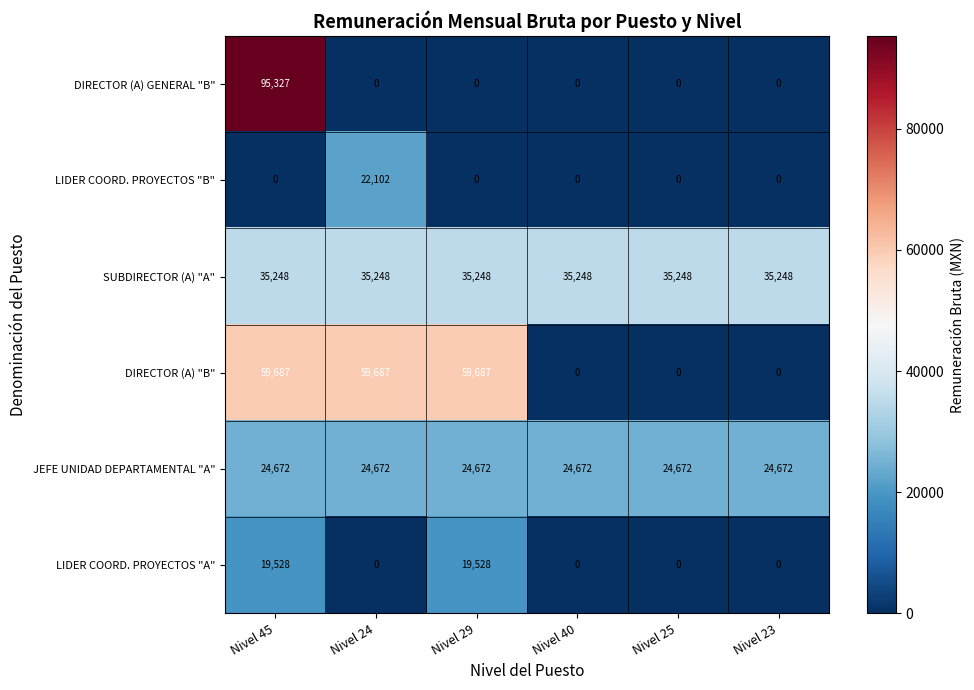

At which category does the chart reach its peak across all series?

Nivel 45